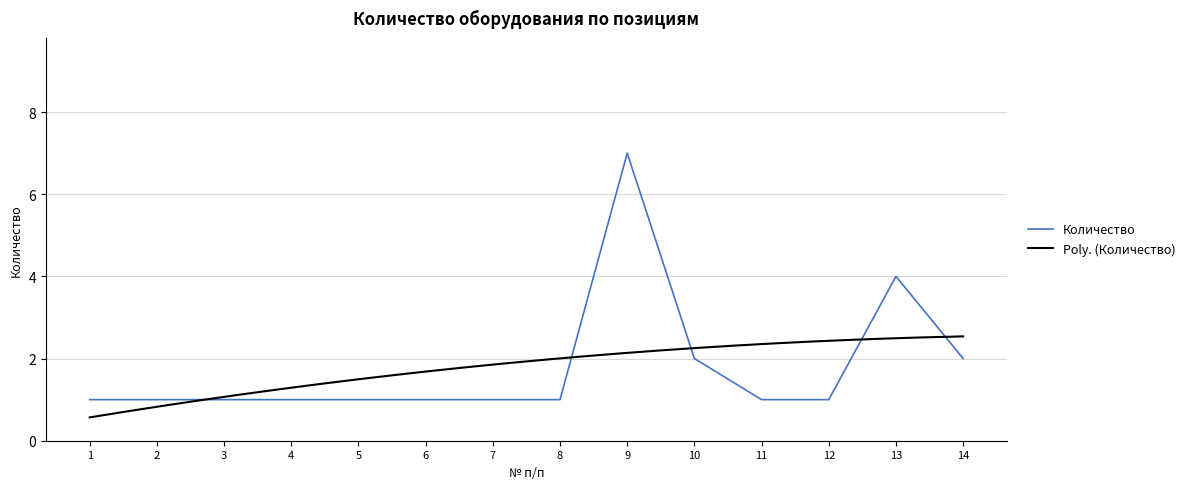

Which label corresponds to the smallest value in the chart?

1